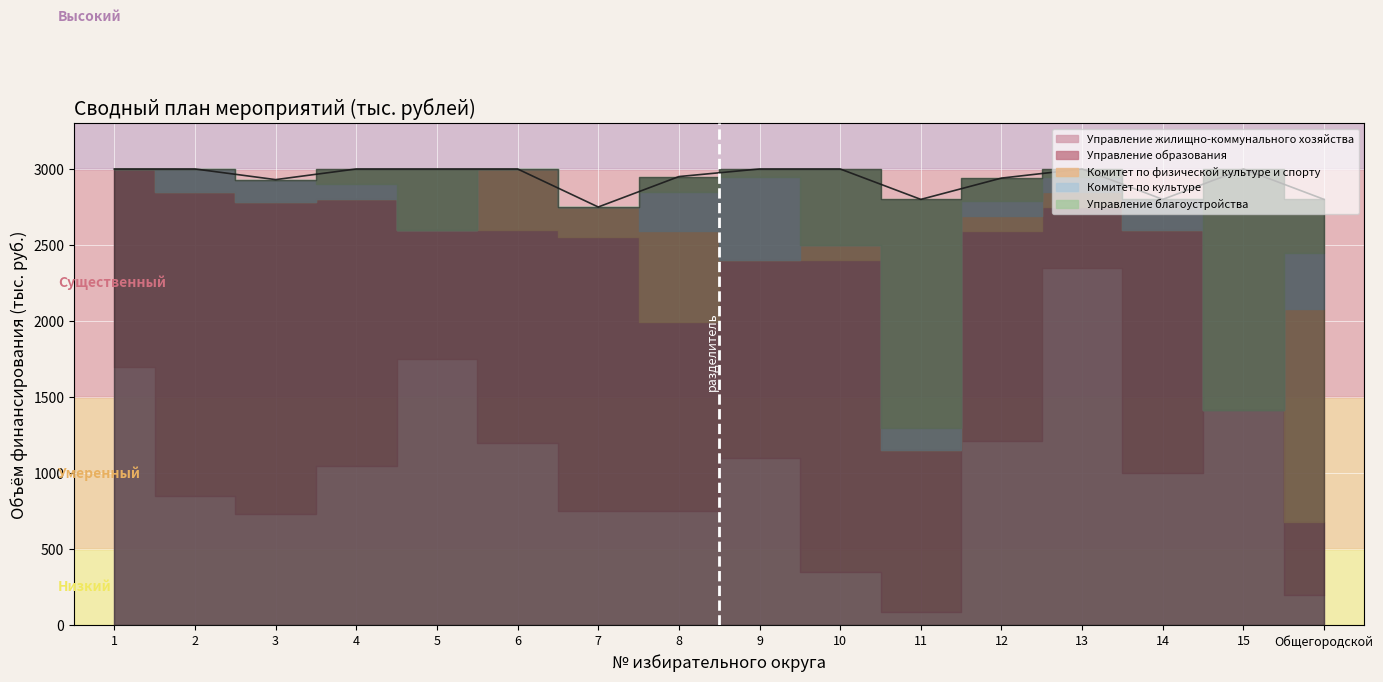

How many data points in Управление образования are above 1380?

7